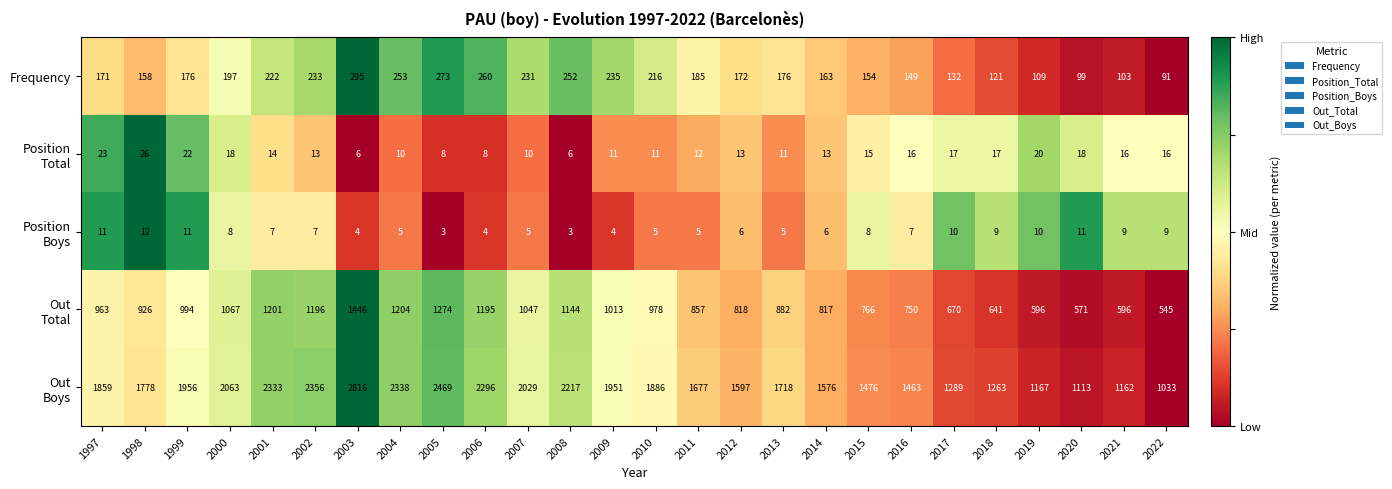

What is the greatest value displayed?

2816